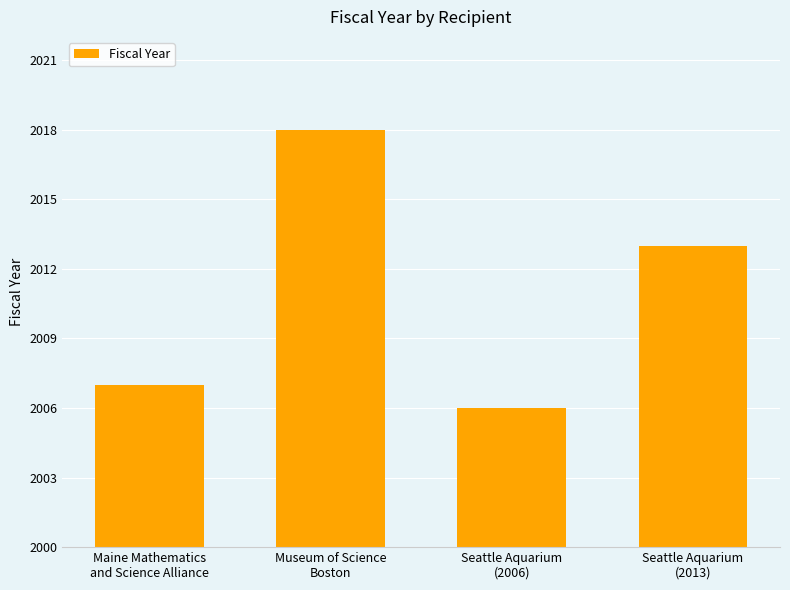

Reading left to right, what are all the values shown in this chart?

Maine Mathematics
and Science Alliance=2007	Museum of Science
Boston=2018	Seattle Aquarium
(2006)=2006	Seattle Aquarium
(2013)=2013